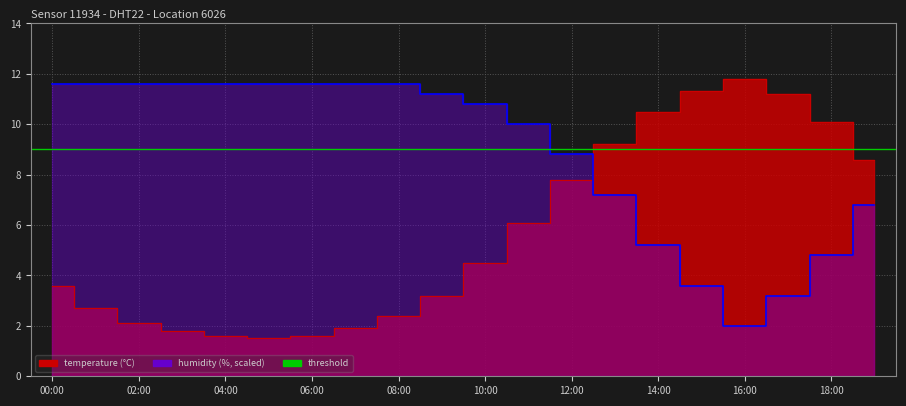

What is the difference between the temperature values at 09:00 and 05:00?

1.7